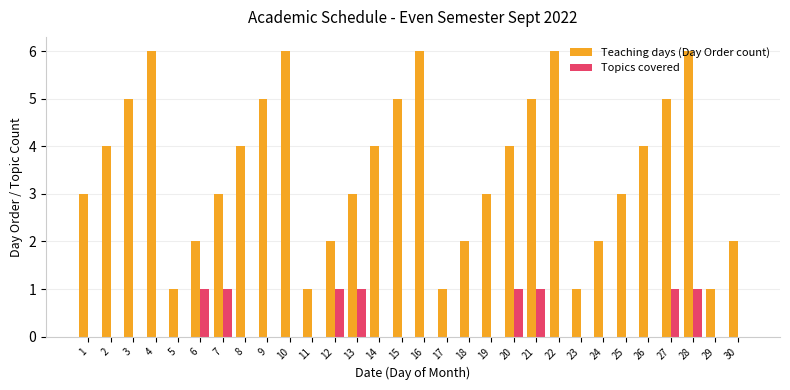

Which series has the largest total across all categories?

Teaching days (Day Order count)